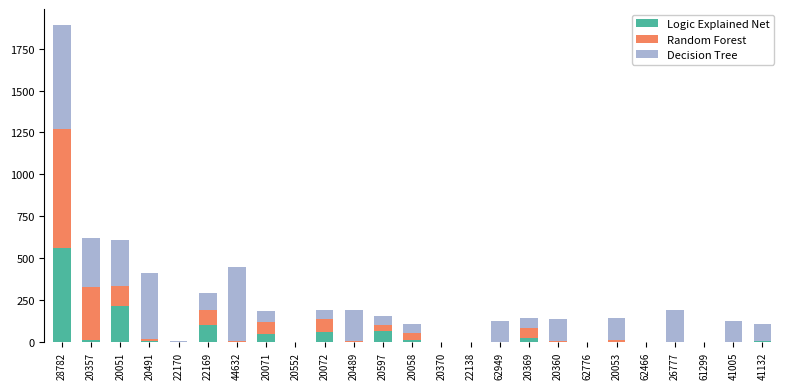

At which category is the sum across all series the highest?

28782